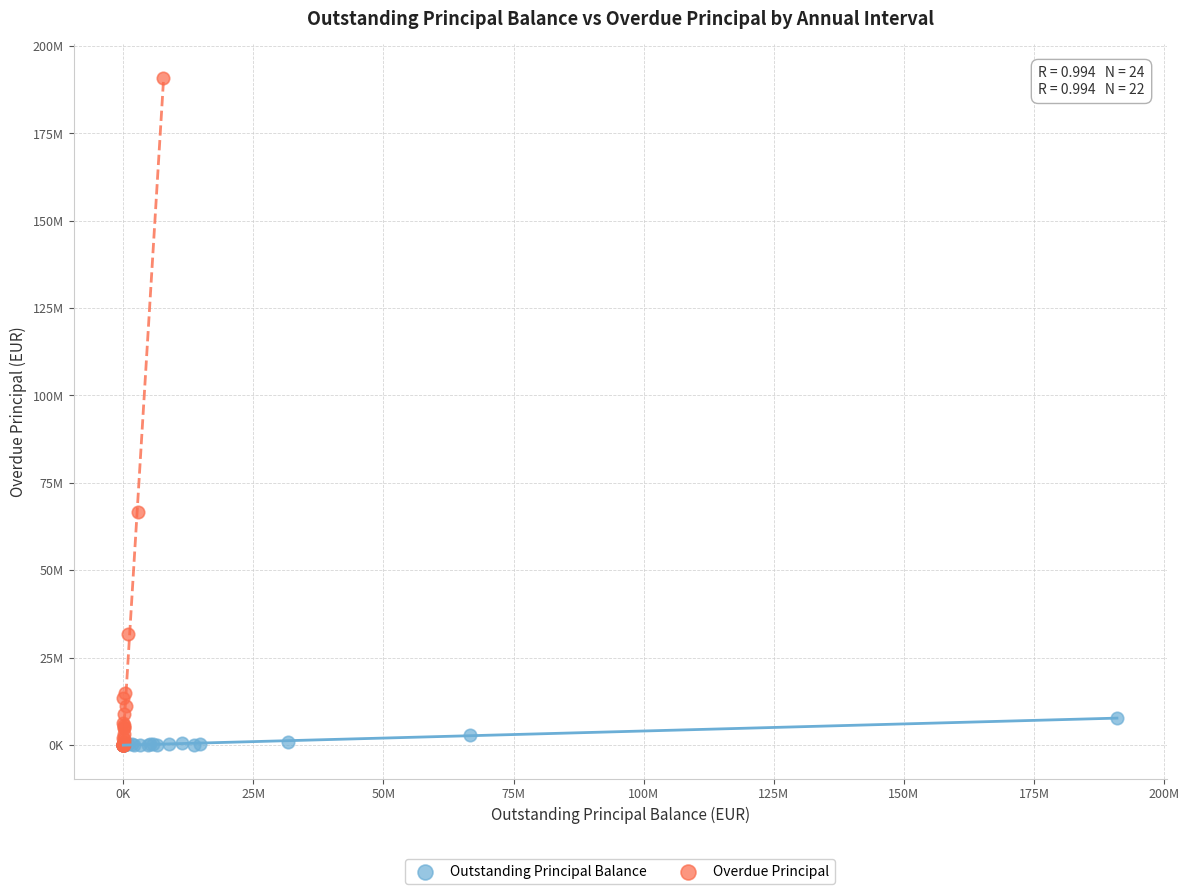

What are all the series names shown in the legend?

Outstanding Principal Balance, Overdue Principal